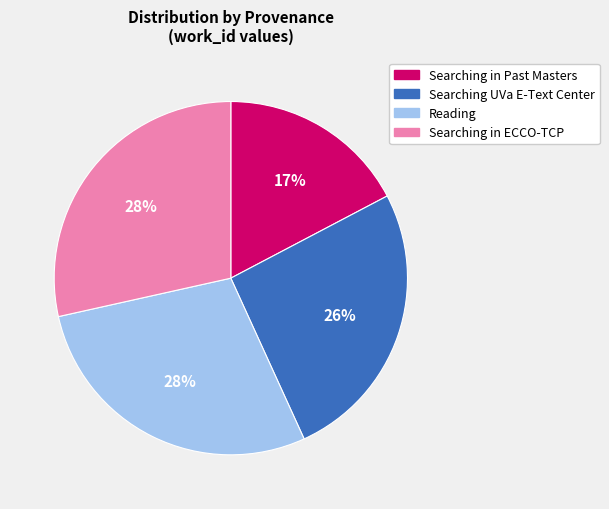

Which category has the smallest portion of the pie?

Searching in Past Masters